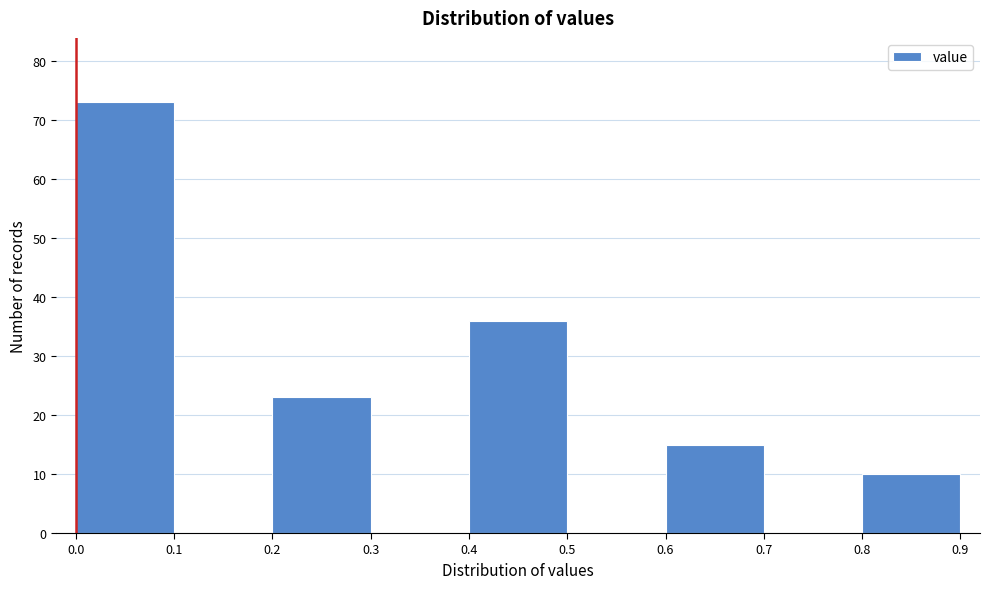

Reading left to right, list every bar in this chart as the range it spans on the x-axis followed by its height. The values are not printed on the chart, so give them approximately, as read against the axis.

0.0 to 0.1: 73
0.1 to 0.2: 0
0.2 to 0.3: 23
0.3 to 0.4: 0
0.4 to 0.5: 36
0.5 to 0.6: 0
0.6 to 0.7: 15
0.7 to 0.8: 0
0.8 to 0.9: 10